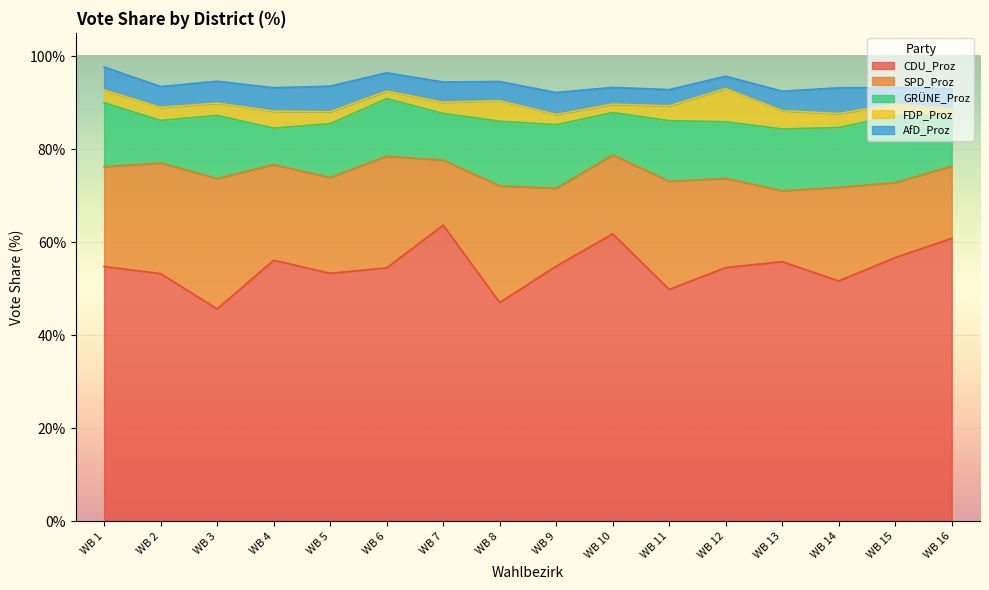

Count the number of data series in this chart.

5